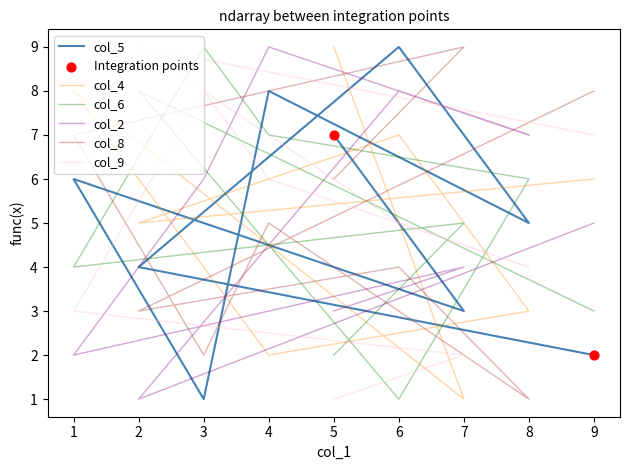

What are all the series names shown in the legend?

col_5, col_4, col_6, col_2, col_8, col_9